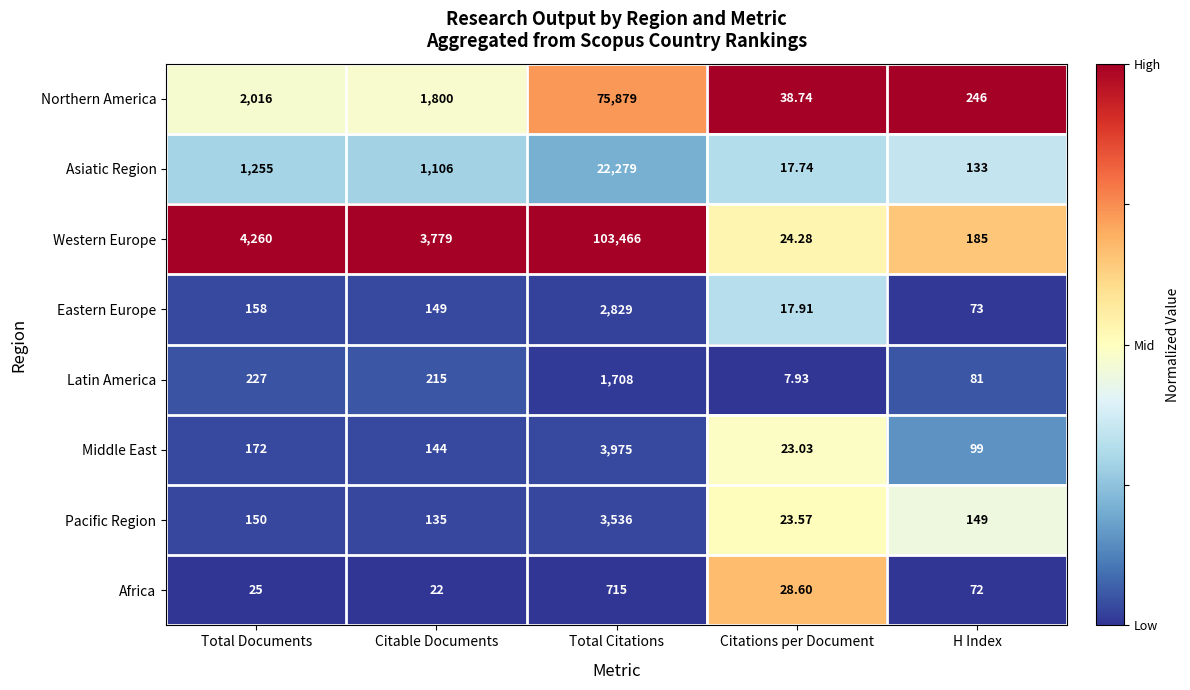

Count the number of data series in this chart.

8